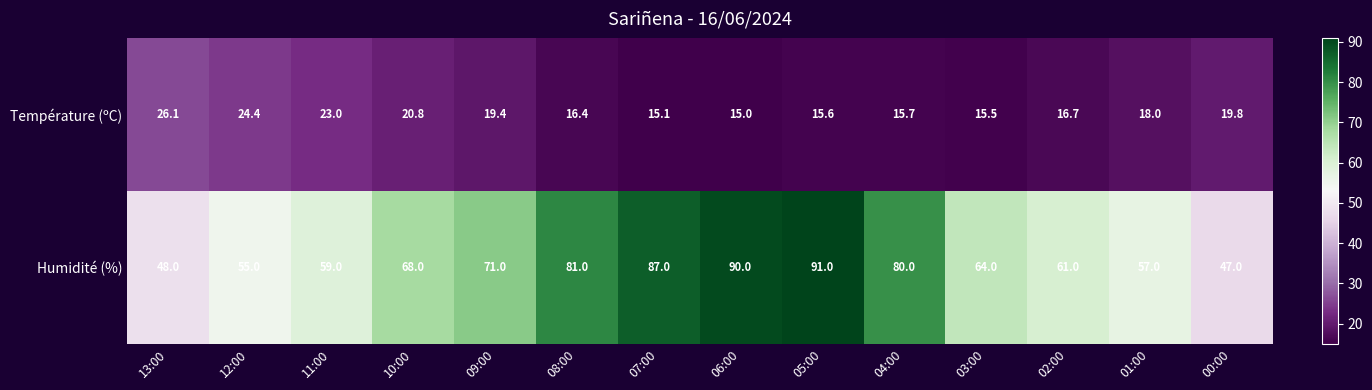

List the series in order of their peak value, highest first.

Humidité (%), Température (ºC)